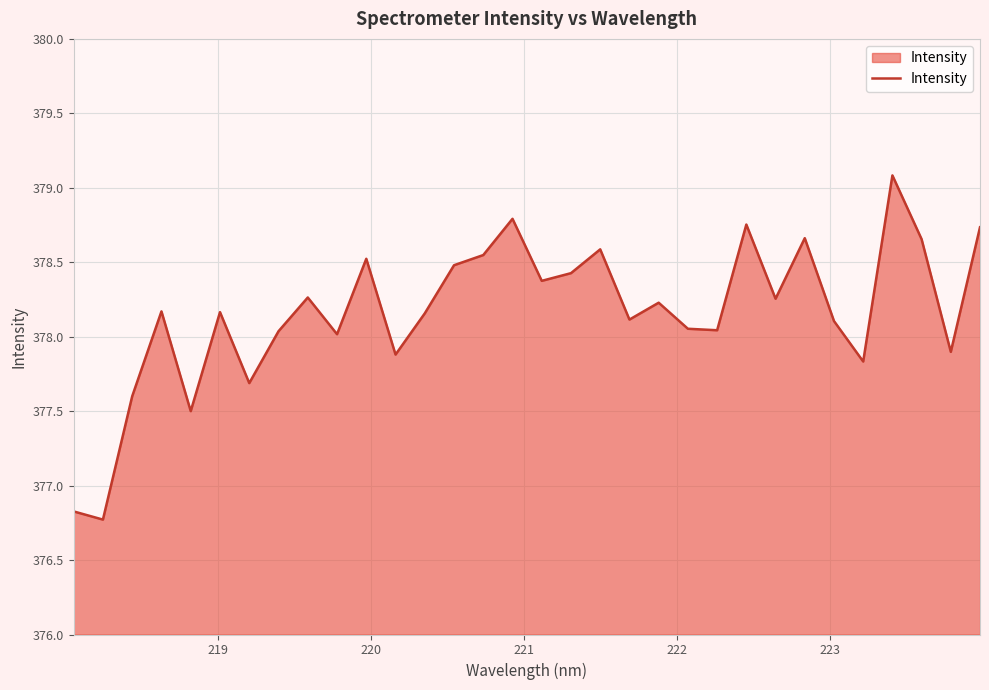

What is the maximum value shown in the chart?

379.1